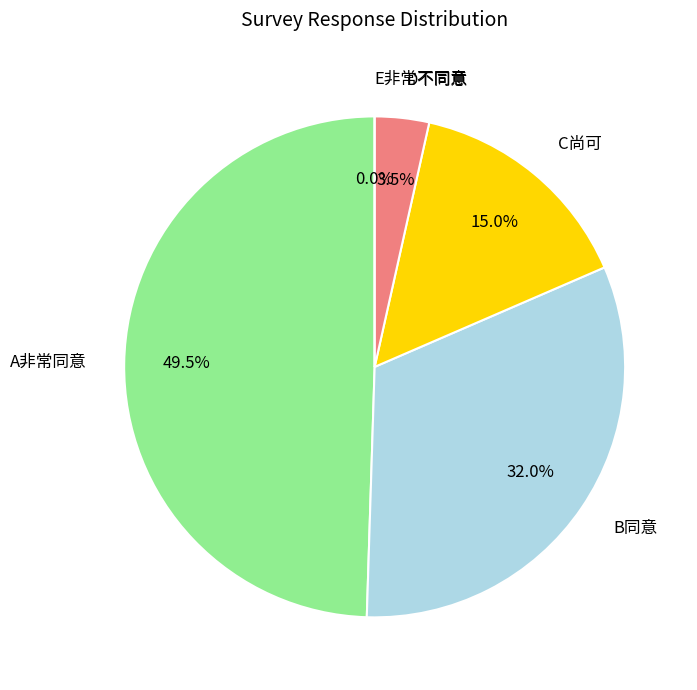

How much of the chart is everything except E非常不同意?

100.0%